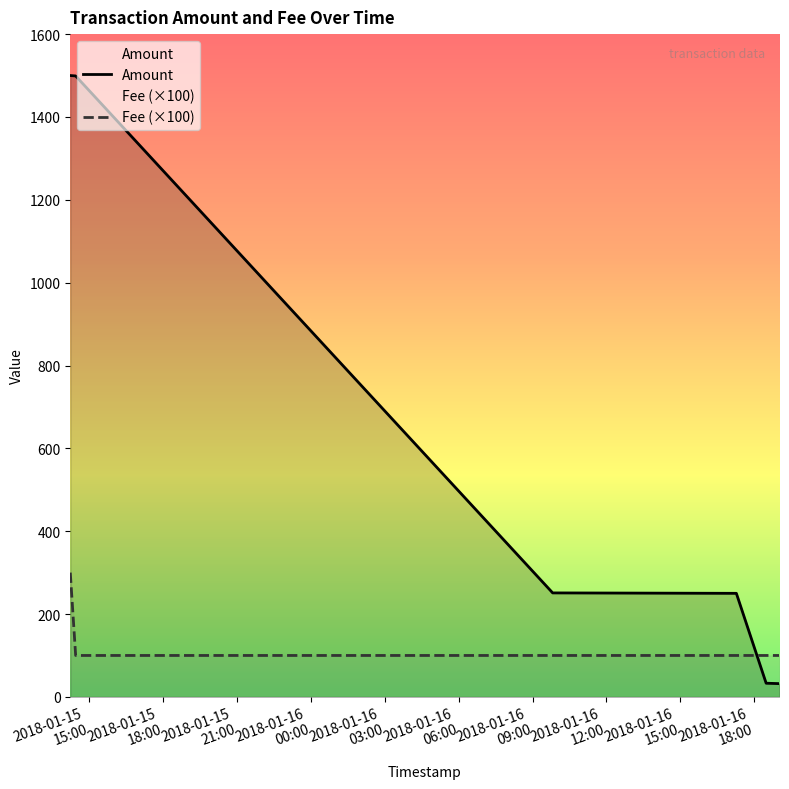

Rank the series by their average value, from highest to lowest.

Amount, Fee (×100)